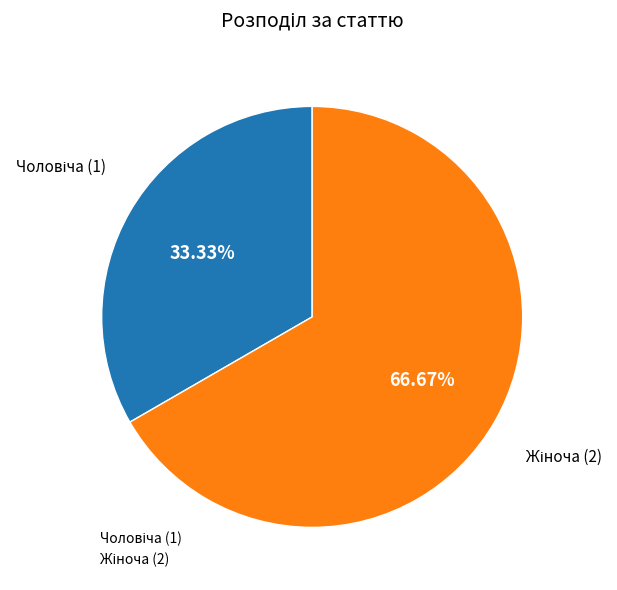

How many slices are in this pie chart?

2